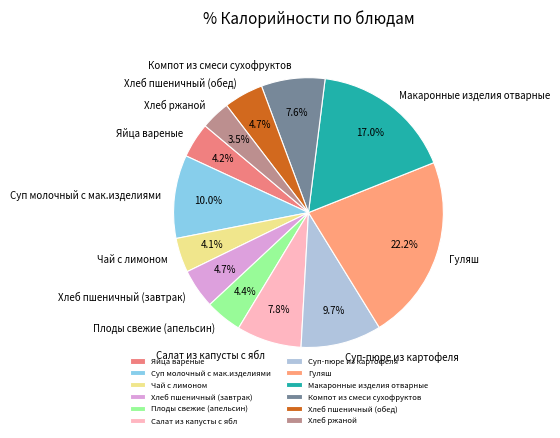

Does Чай с лимоном represent more than half of the total?

No